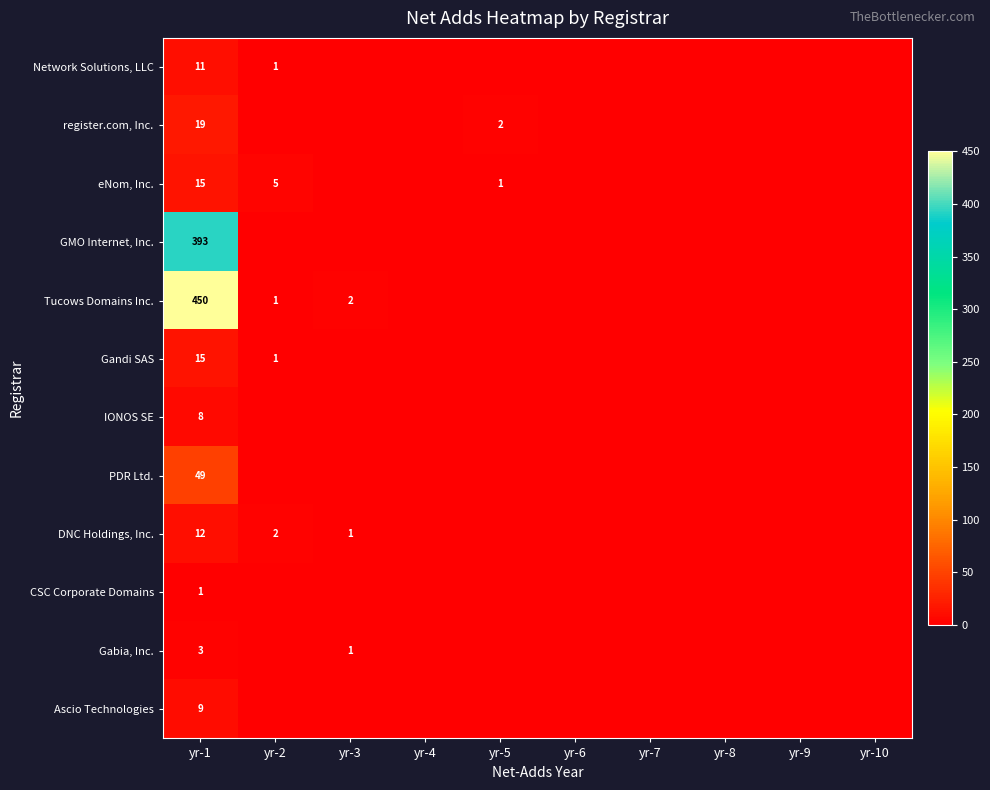

At how many categories does at least one series exceed 381?

1